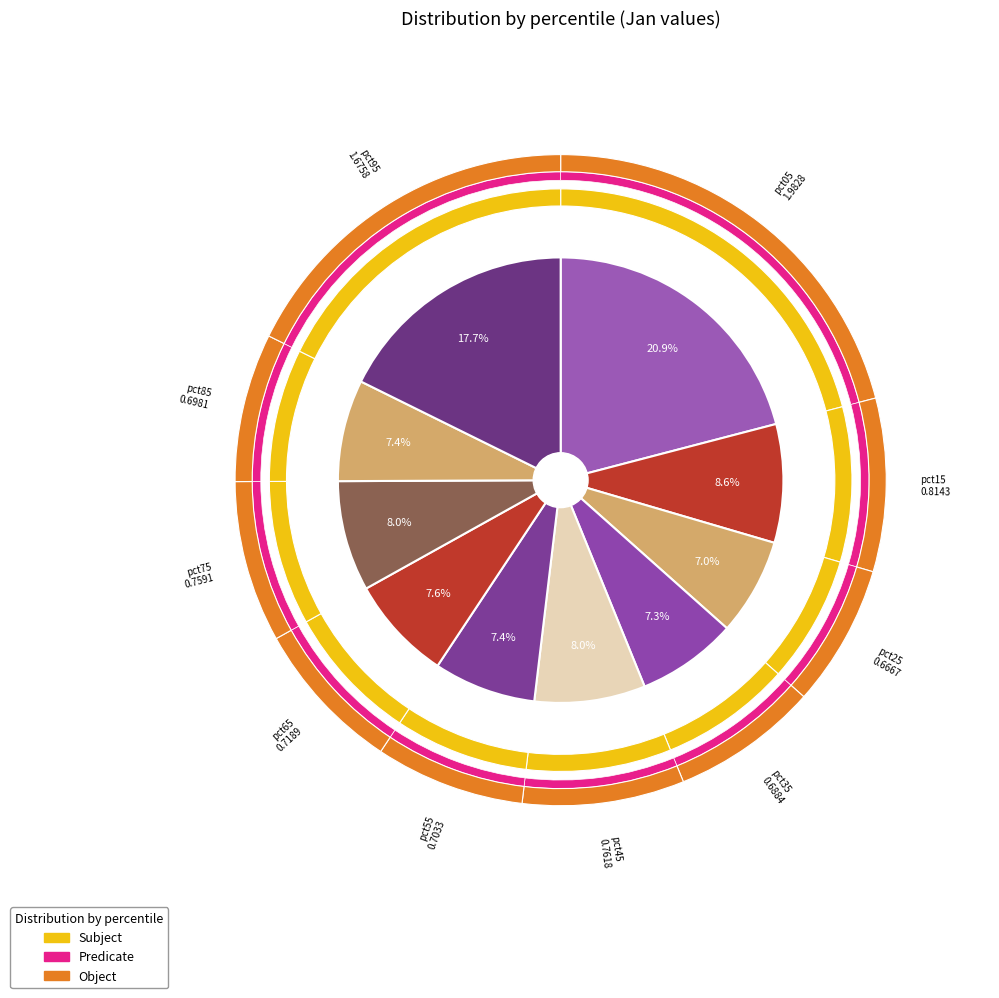

The pct05 slice represents 21% of the pie. True or false?

True